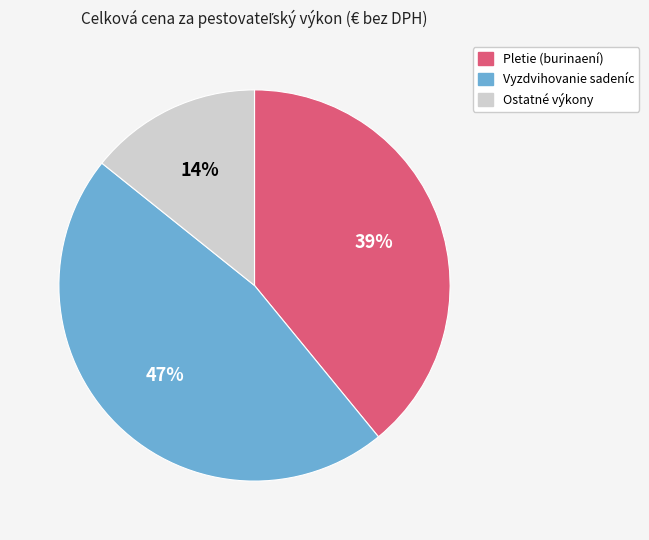

To the nearest percent, what is the average slice percentage?

33%